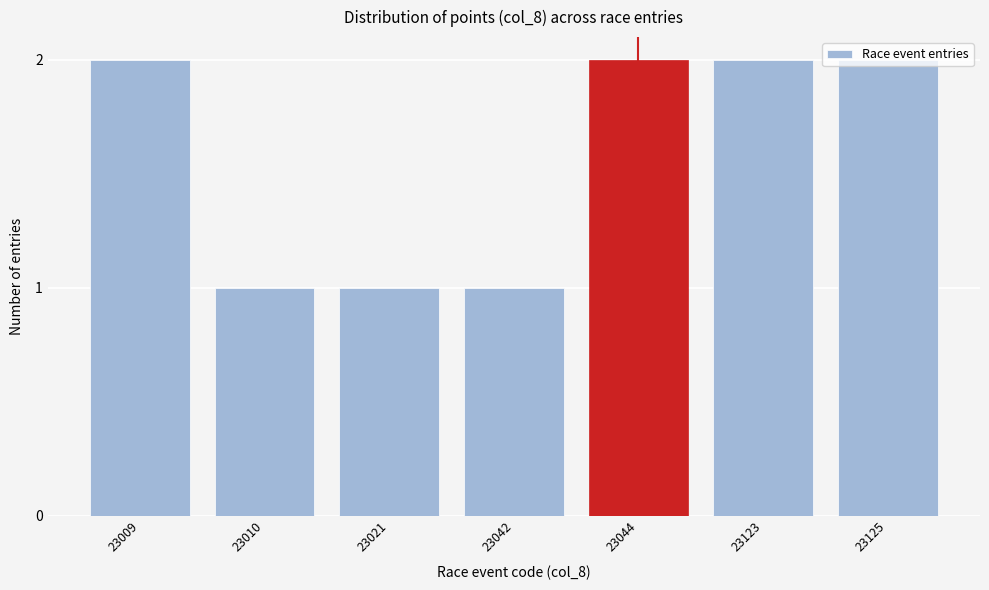

The value at 23125 is 1. True or false?

False